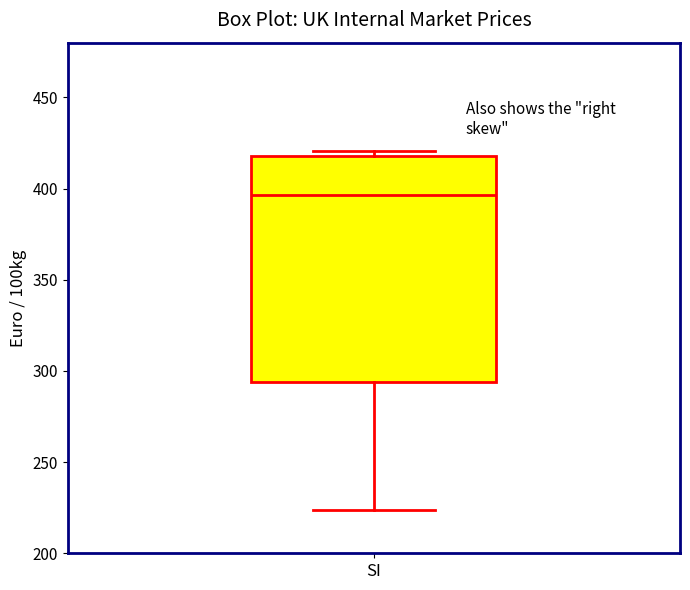

Transcribe this box plot: give where the median line is, the range the box spans, and where the two whiskers end, as read against the y-axis. The values are not printed on the chart, so give them approximately, as read against the axis.

median 395, box 295 to 420, whiskers 225 to 420 (just above the box's upper edge)